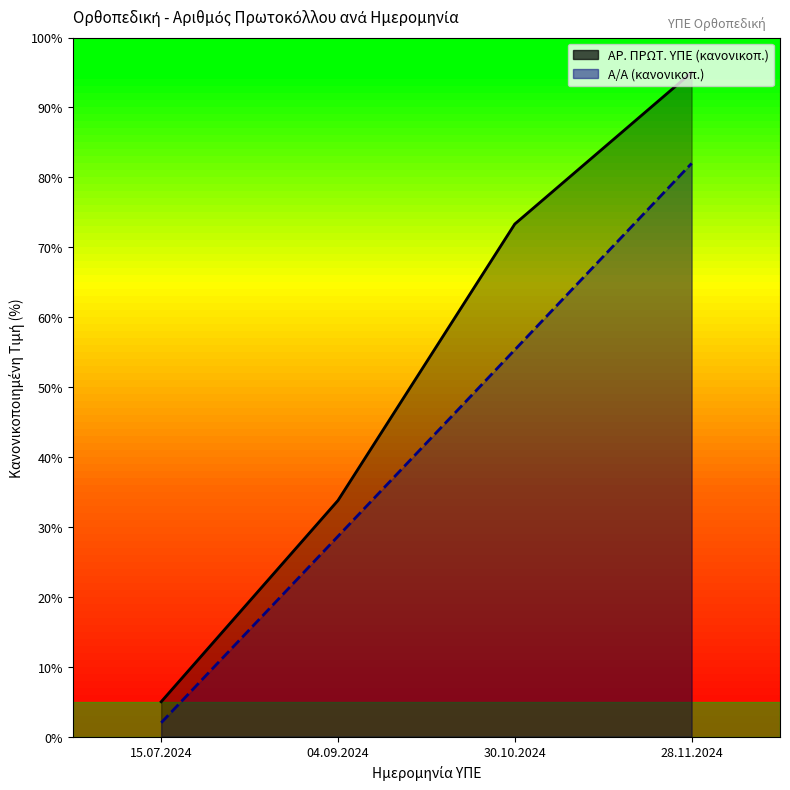

What is the difference between the second highest and minimum values in the ΑΡ. ΠΡΩΤ. ΥΠΕ series?

68.3